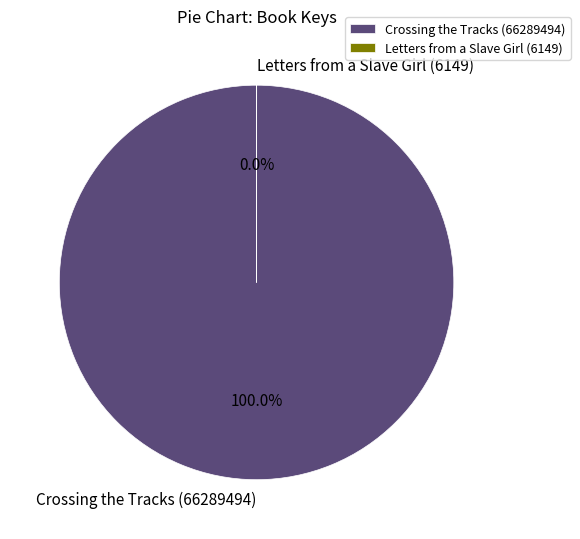

Is there a majority slice in this chart?

Yes